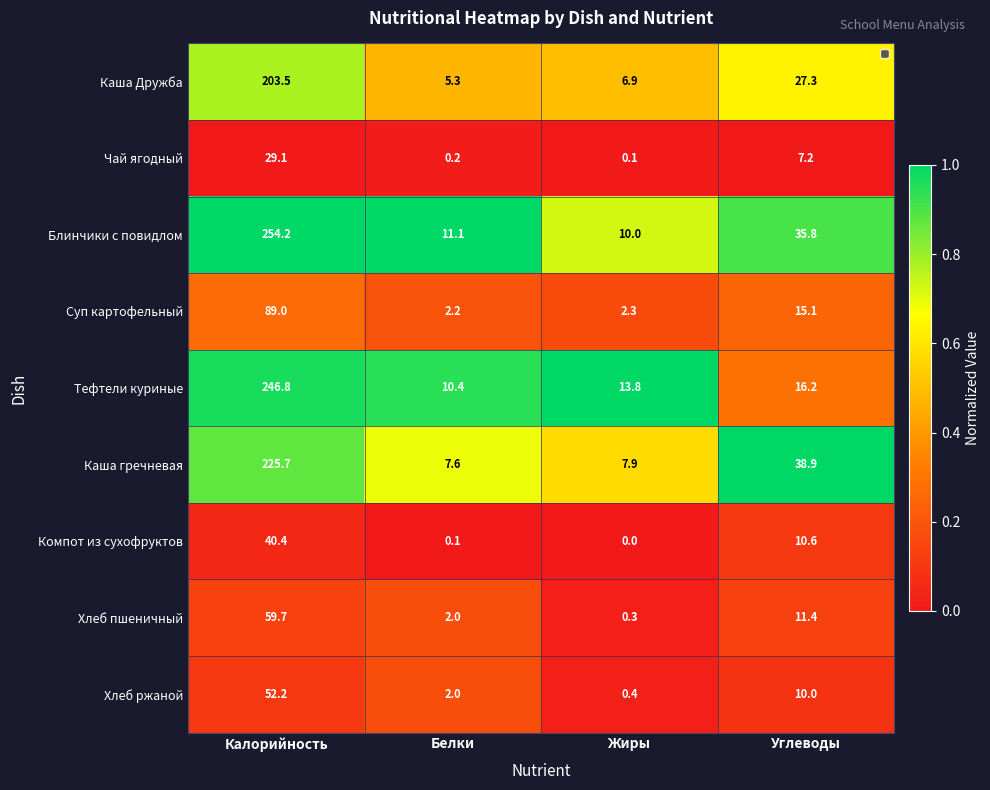

Rank the categories by Каша гречневая value from highest to lowest.

Калорийность, Углеводы, Жиры, Белки